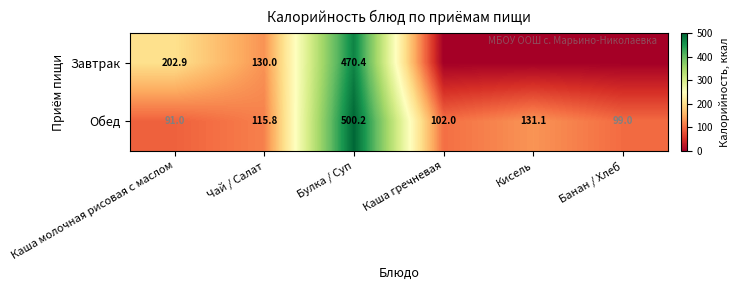

What is the total value across all series at Чай / Салат?

245.8